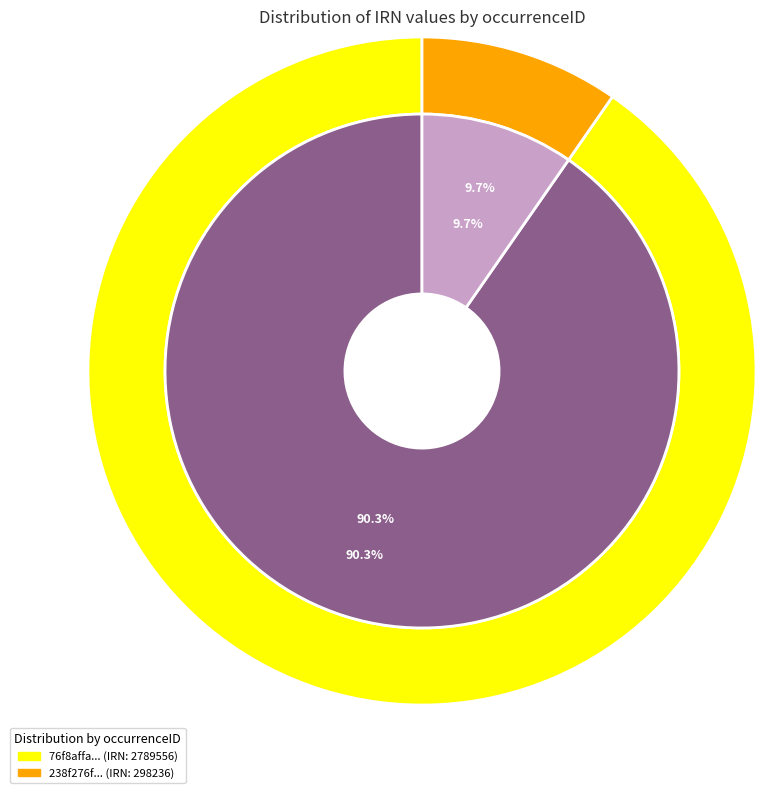

What is the change in value from 76f8affa-abf6-419a-af5f-7b0adf91bfb7 to 238f276f-586b-4a36-bad1-70cd80a6f827?

-2491320